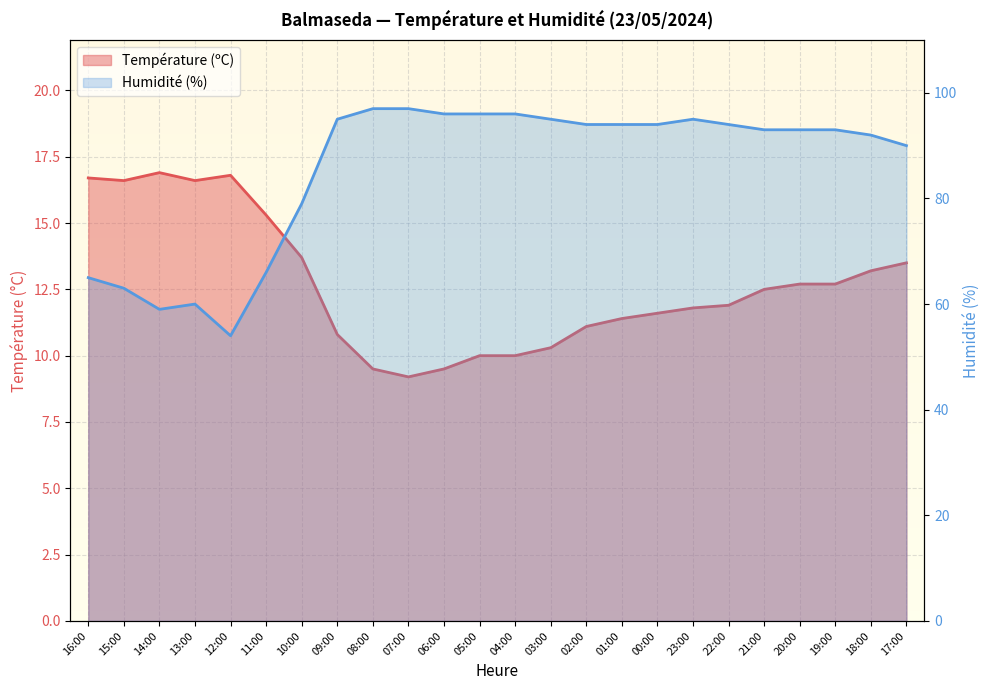

Rank the series at 08:00 from lowest to highest value.

Température (ºC), Humidité (%)